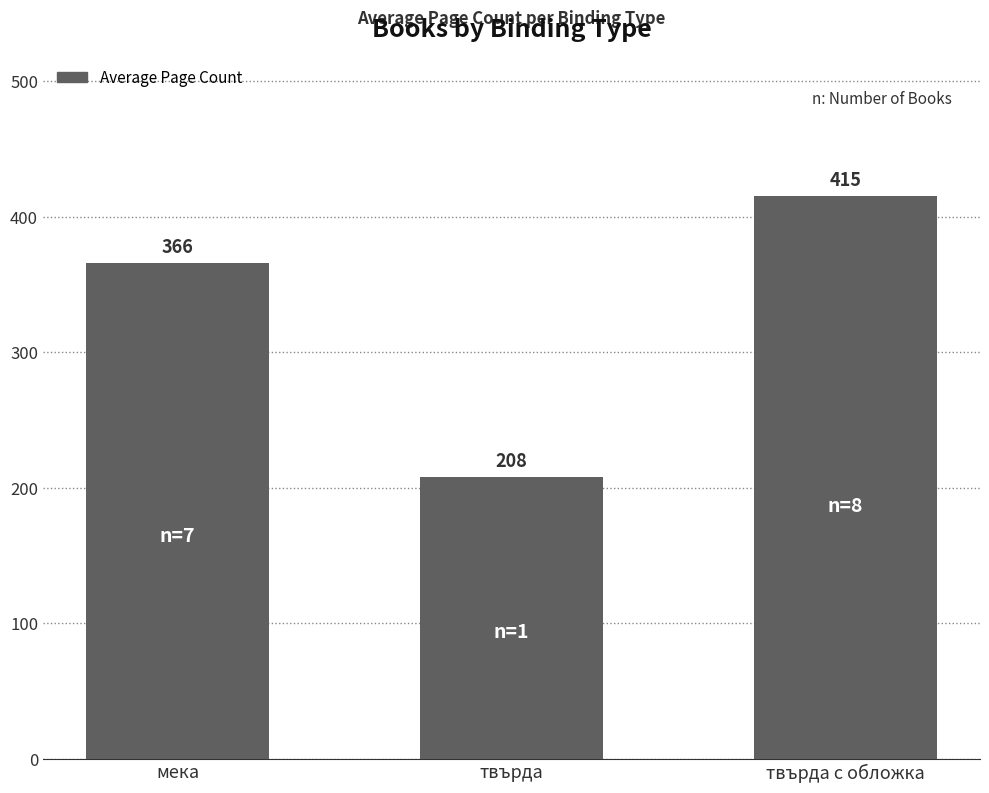

List the labels in order of value, largest first.

твърда с обложка, мека, твърда